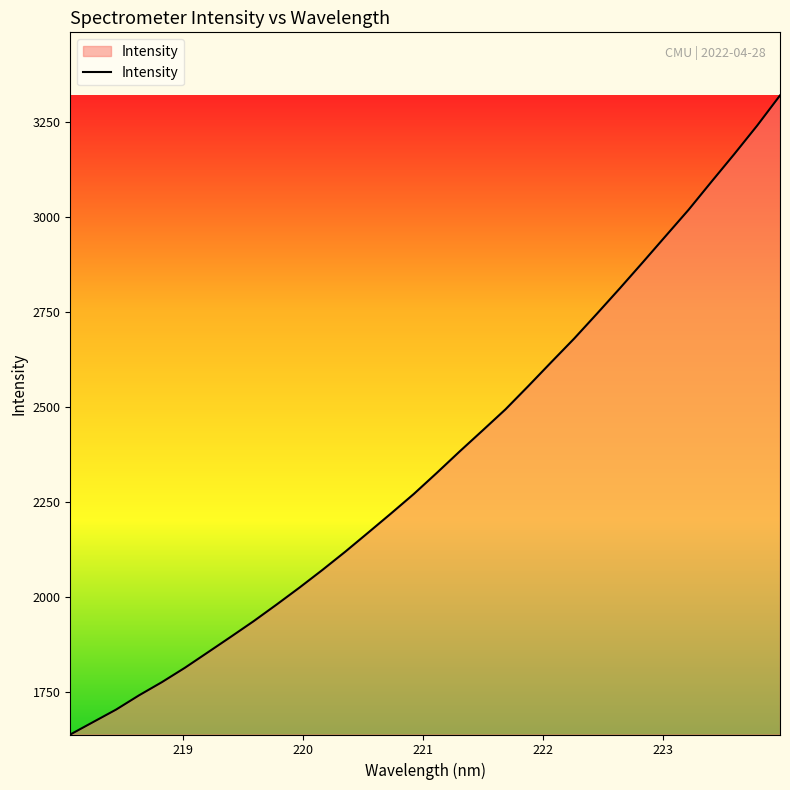

What is the average value?

2363.4